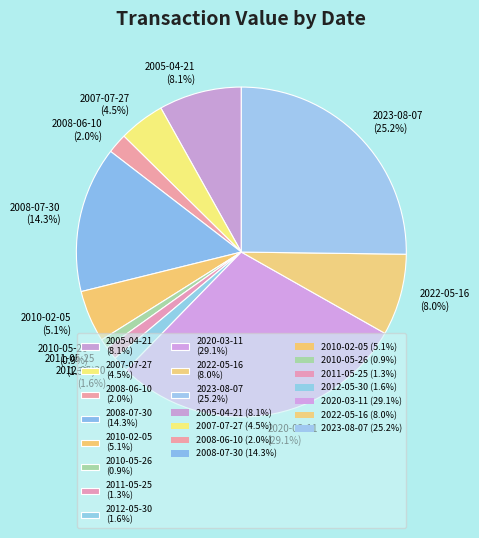

Is there any slice that represents more than half of the pie?

No